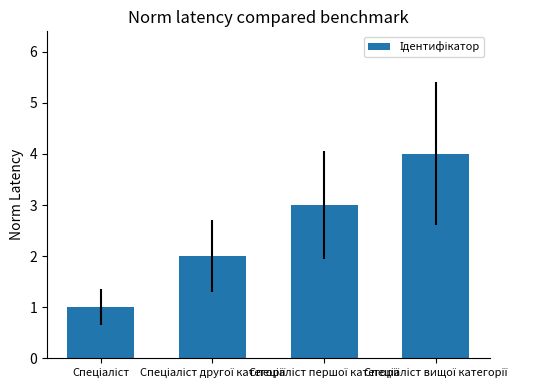

What is the maximum value shown in the chart?

4